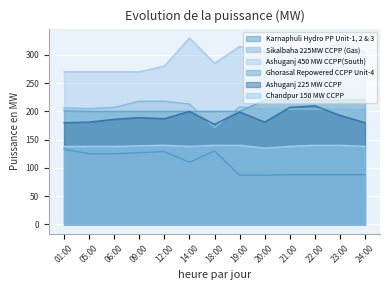

Reading left to right, list all the values displayed in this chart.

Karnaphuli Hydro PP Unit-1, 2 & 3: 133	125	125	127	129	110	130	87	87	88	88	88	88
Sikalbaha 225MW CCPP (Gas): 206	205	207	218	218	213	171	208	204	204	204	204	203
Ashuganj 450 MW CCPP(South): 270	270	270	270	280	330	285	315	305	310	305	320	305
Ghorasal Repowered CCPP Unit-4: 201	200	200	200	200	200	200	200	220	220	220	220	221
Ashuganj 225 MW CCPP: 180	181	186	189	187	200	177	199	181	207	210	193	180
Chandpur 150 MW CCPP: 138	138	138	139	140	138	140	140	135	138	140	140	138